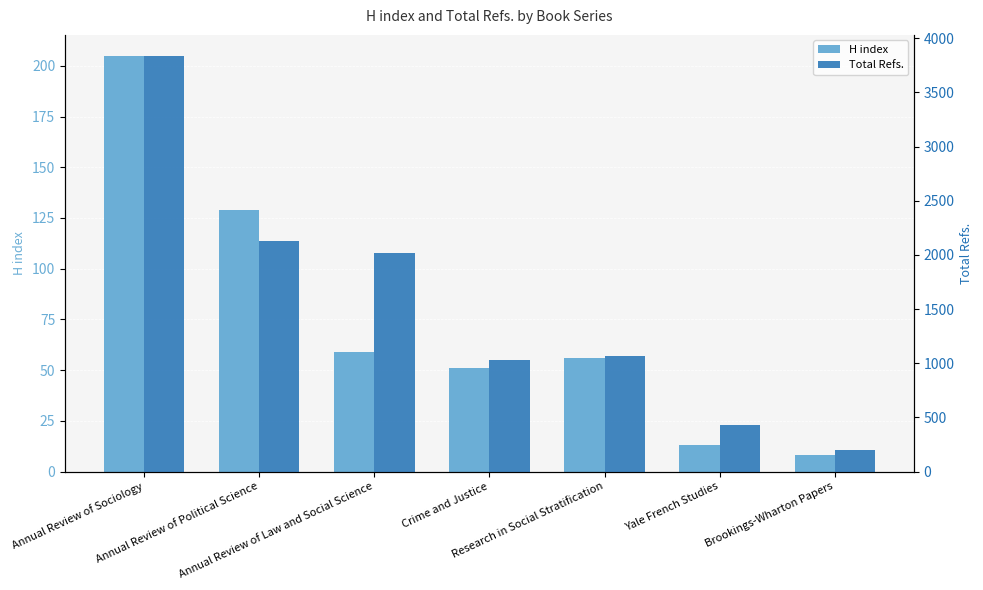

Reading right to left, what are all the values shown in this chart?

H index: 8	13	56	51	59	129	205
Total Refs.: 202	434	1069	1027	2019	2125	3839